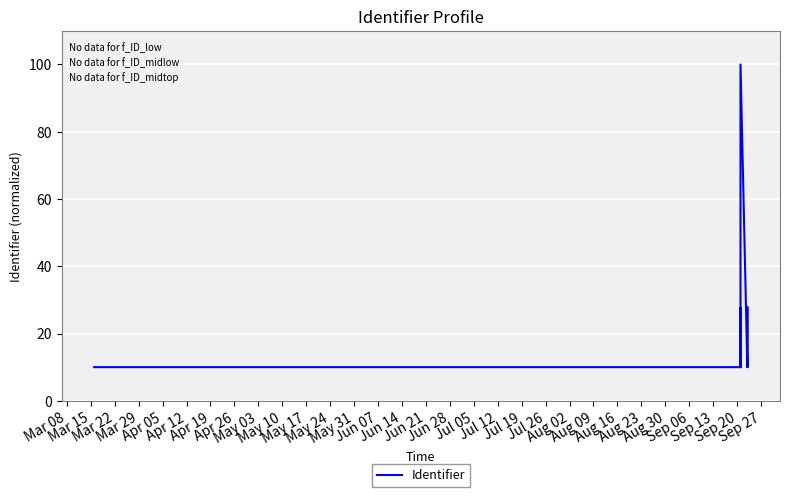

What is the ratio of the value at Apr 05 to the value at Mar 15?

1.0